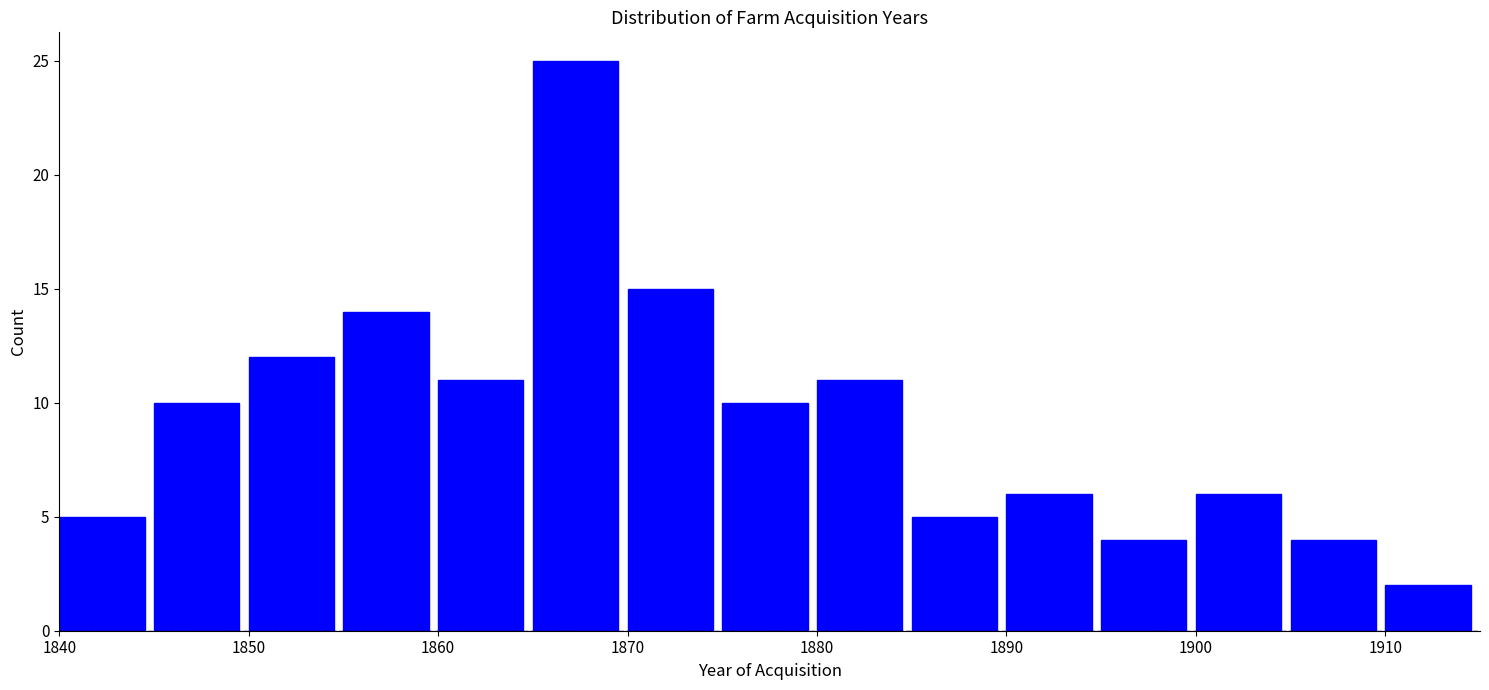

Reading left to right, transcribe this chart: for each bar, give the range it covers on the x-axis and its height. The values are not printed on the chart, so give them approximately, as read against the axis.

1840 to 1845: 5
1845 to 1850: 10
1850 to 1855: 12
1855 to 1860: 14
1860 to 1865: 11
1865 to 1870: 25
1870 to 1875: 15
1875 to 1880: 10
1880 to 1885: 11
1885 to 1890: 5
1890 to 1895: 6
1895 to 1900: 4
1900 to 1905: 6
1905 to 1910: 4
1910 to 1915: 2